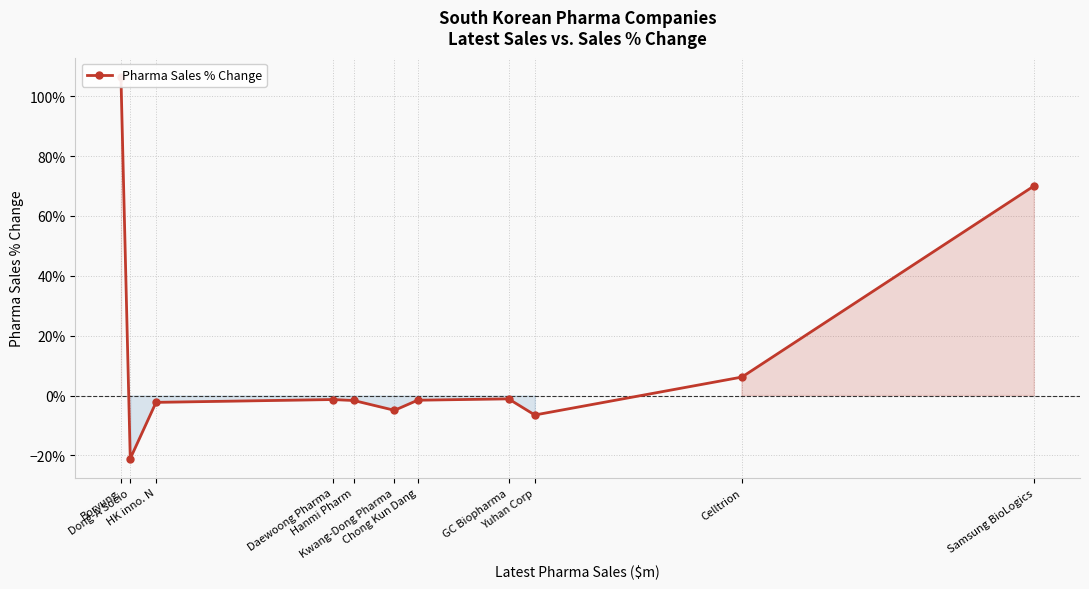

What is the greatest value displayed?

1.1